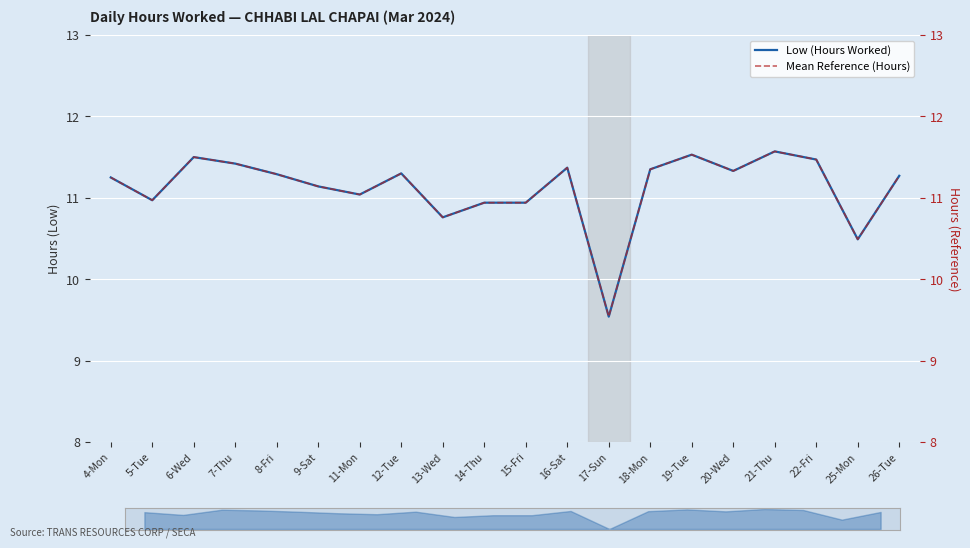

What is the total value across all series at 4-Mon?

22.5